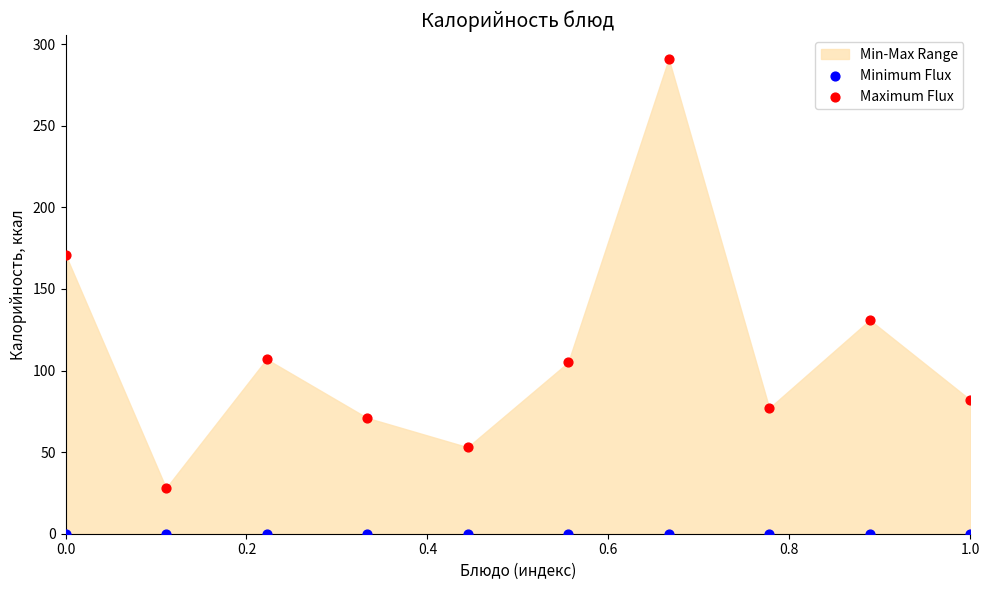

Which series contains the lowest Y value?

Minimum Flux